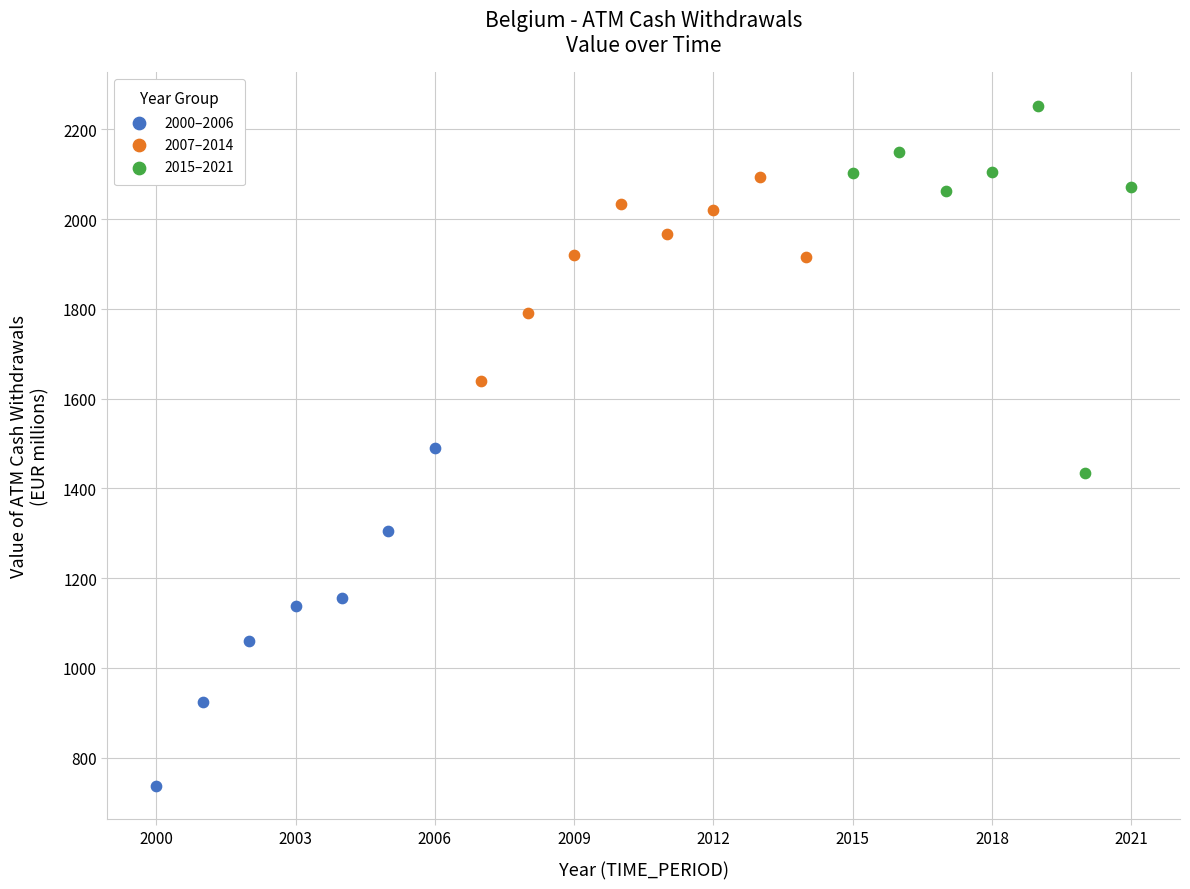

Which series reaches the minimum Y coordinate?

2000–2006